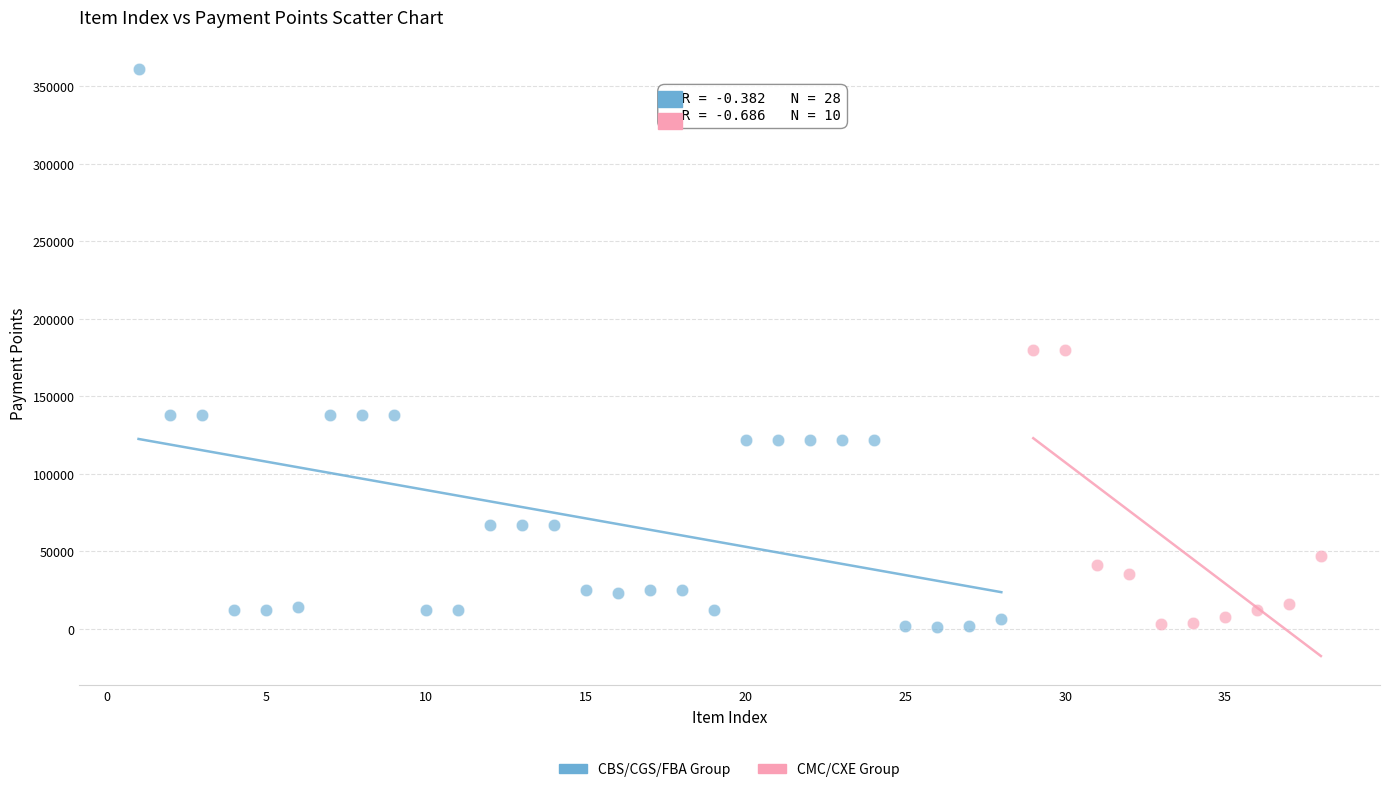

Which series has the widest spread of Y values?

CBS/CGS/FBA Group